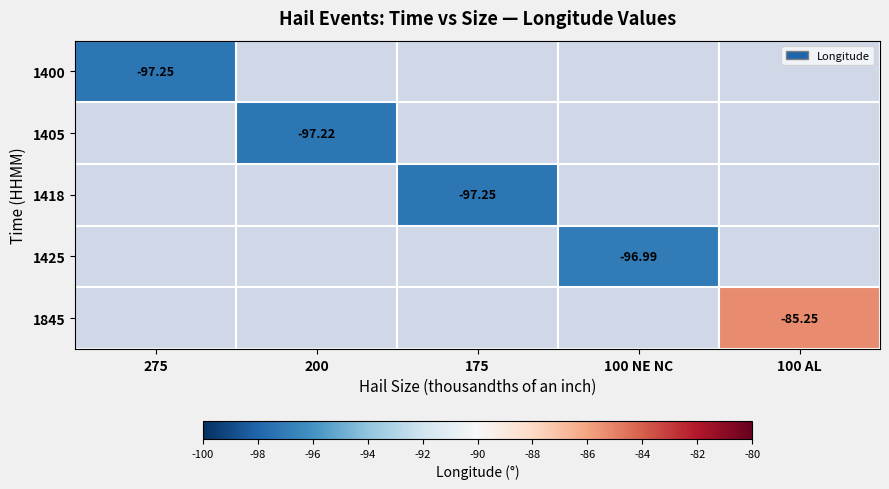

Rank the series by their maximum value, from lowest to highest.

1400, 1405, 1418, 1425, 1845